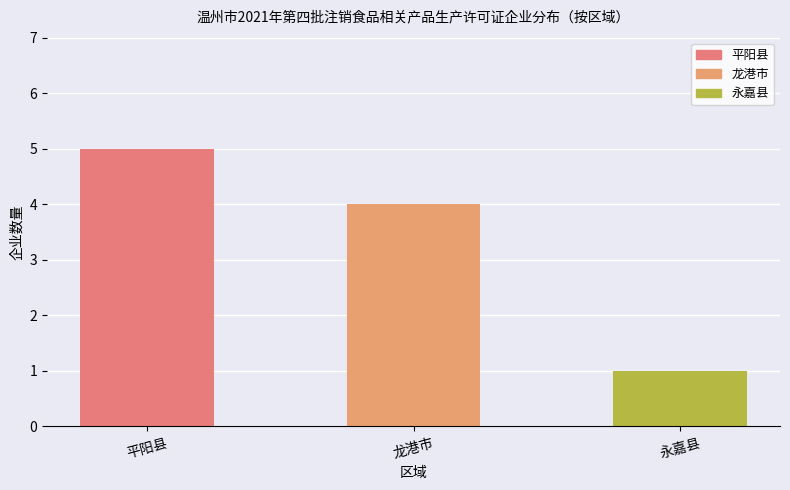

What is the minimum value shown in the chart?

1